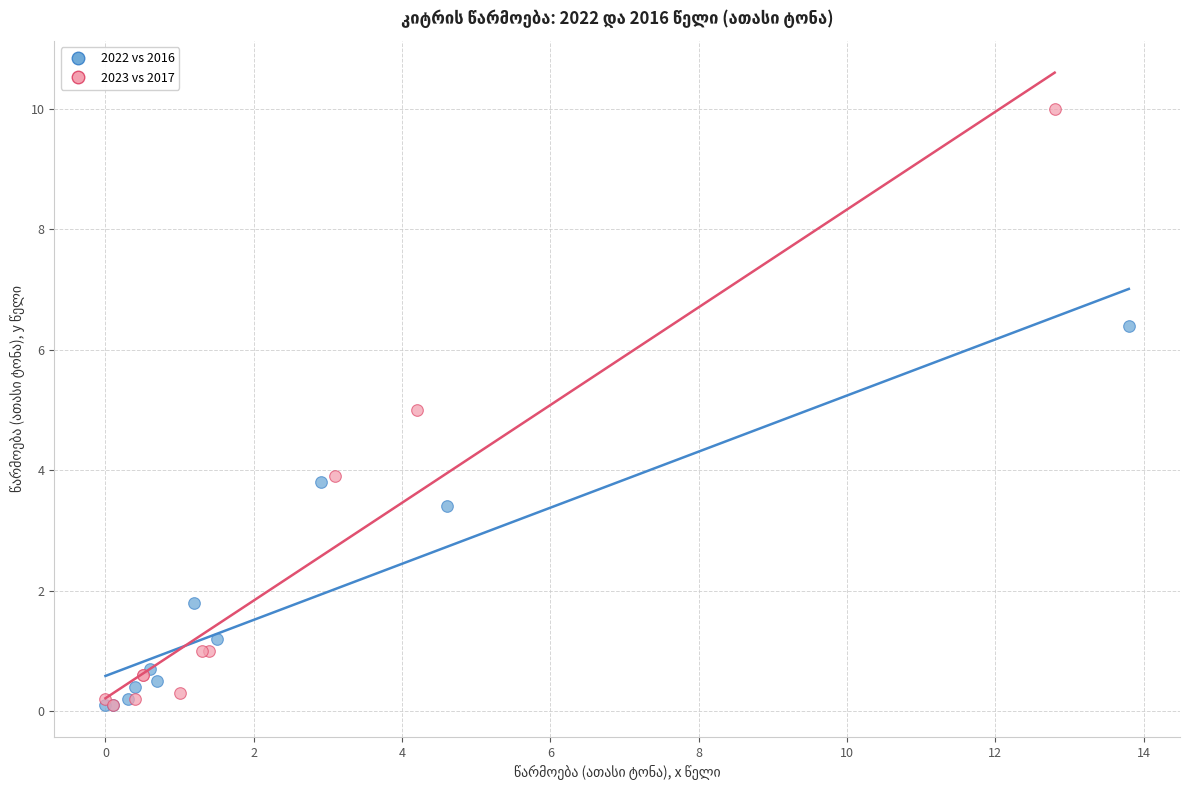

Which series reaches the maximum Y coordinate?

2023 vs 2017